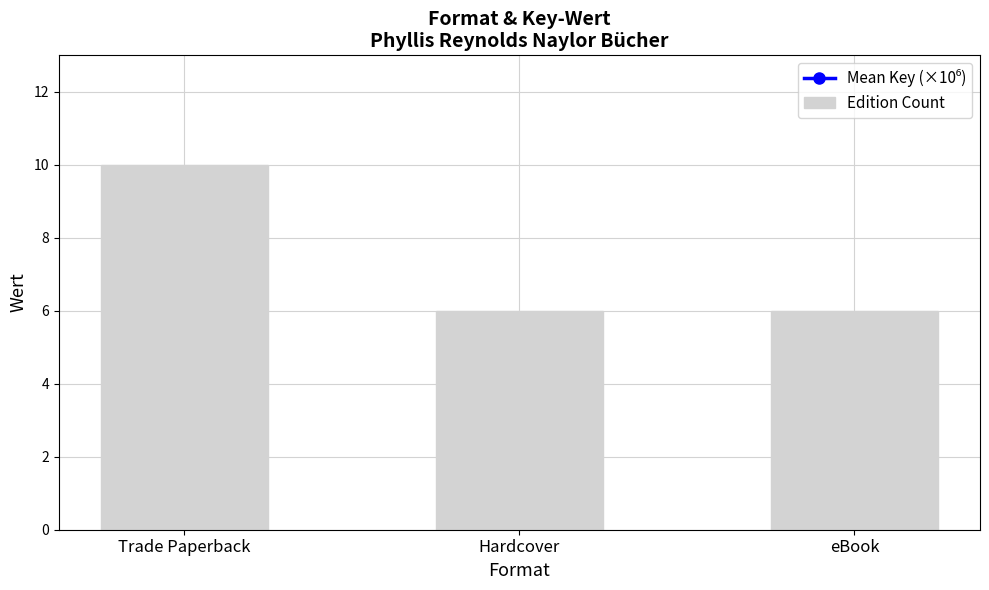

Reading left to right, what are all the values shown in this chart?

Mean Key (×10⁶): Trade Paperback=54.6	Hardcover=80.5	eBook=88.1
Edition Count: Trade Paperback=10.0	Hardcover=6.0	eBook=6.0